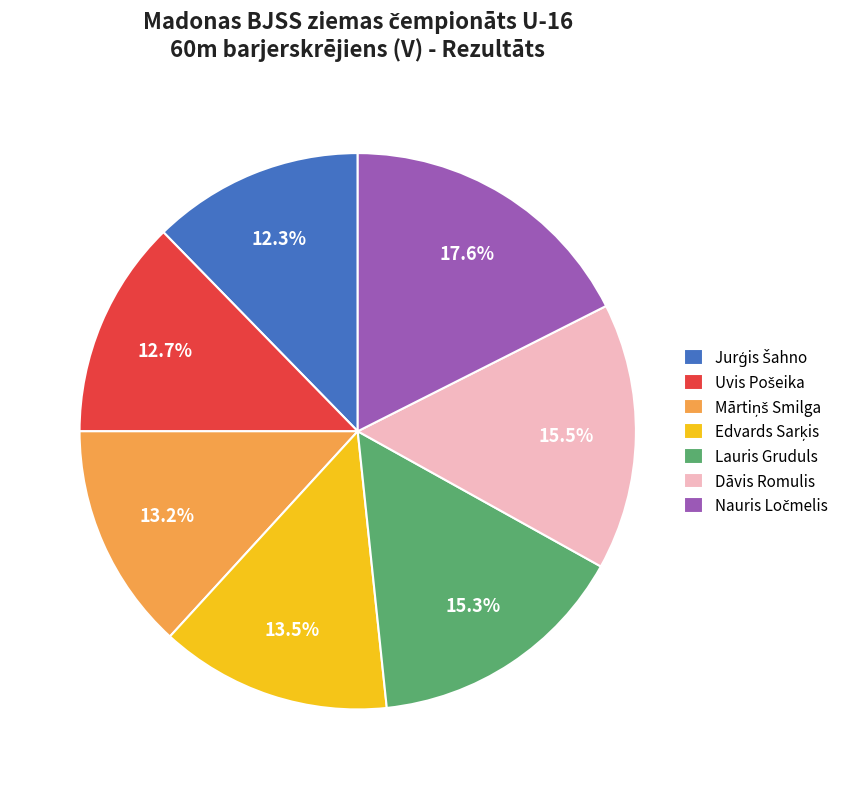

Count the number of slices in the pie.

7